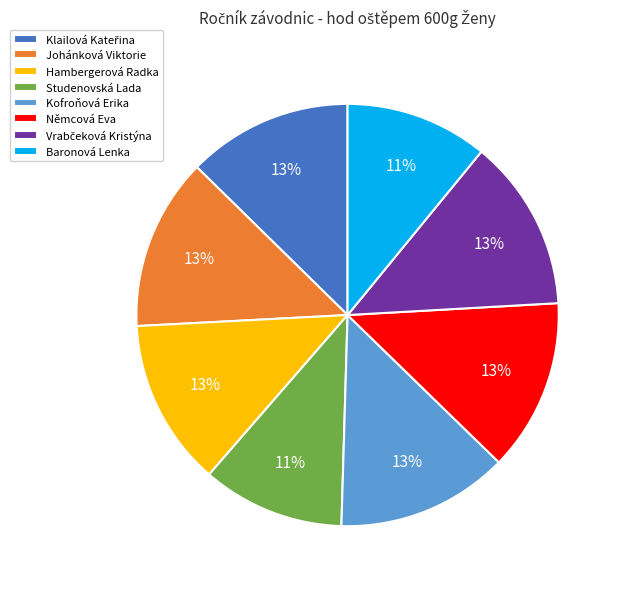

To the nearest percent, what is the average slice percentage?

12%